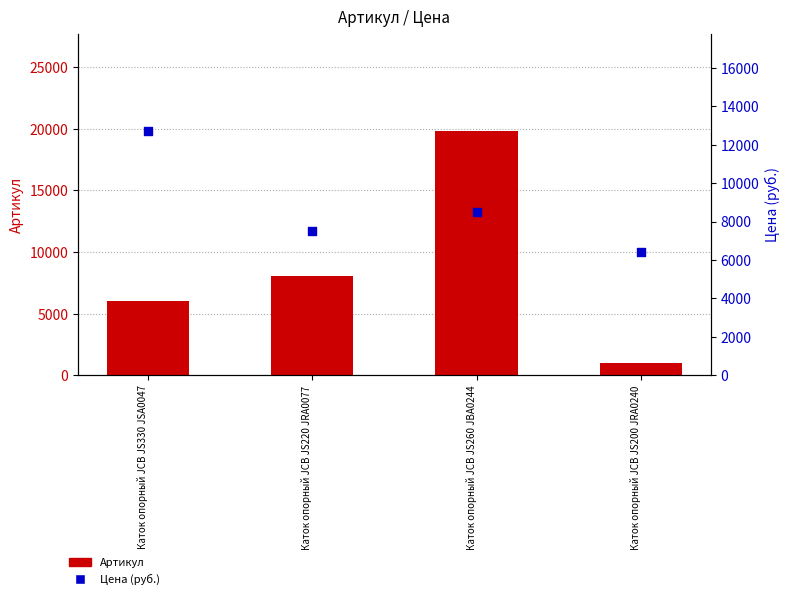

Which series reaches the minimum Y coordinate?

Артикул